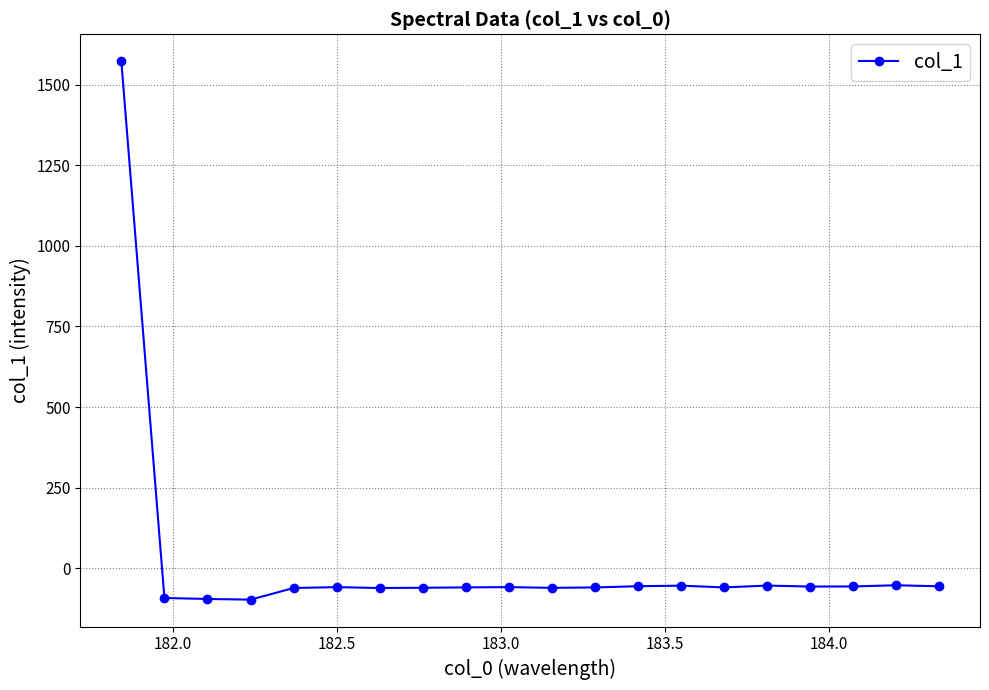

How many negative values are there?

19